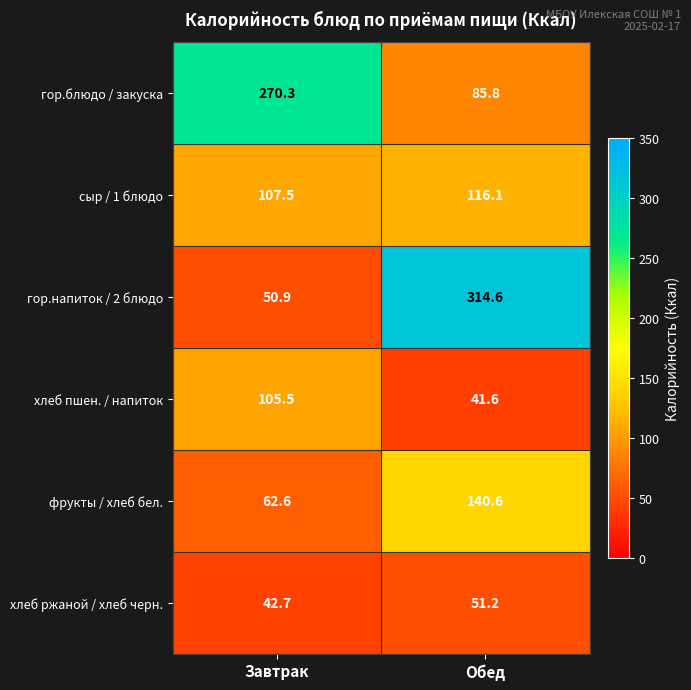

Between Завтрак and Обед, which series saw the biggest shift?

гор.напиток / 2 блюдо